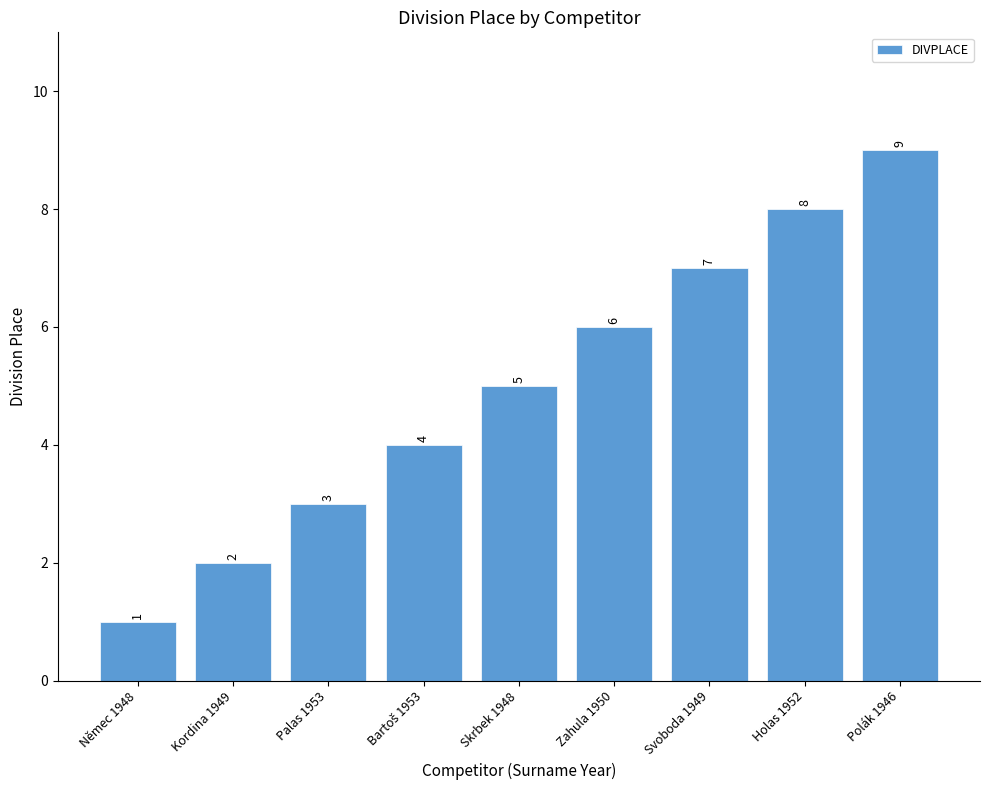

What is the change in value from Palas 1953 to Svoboda 1949?

+4